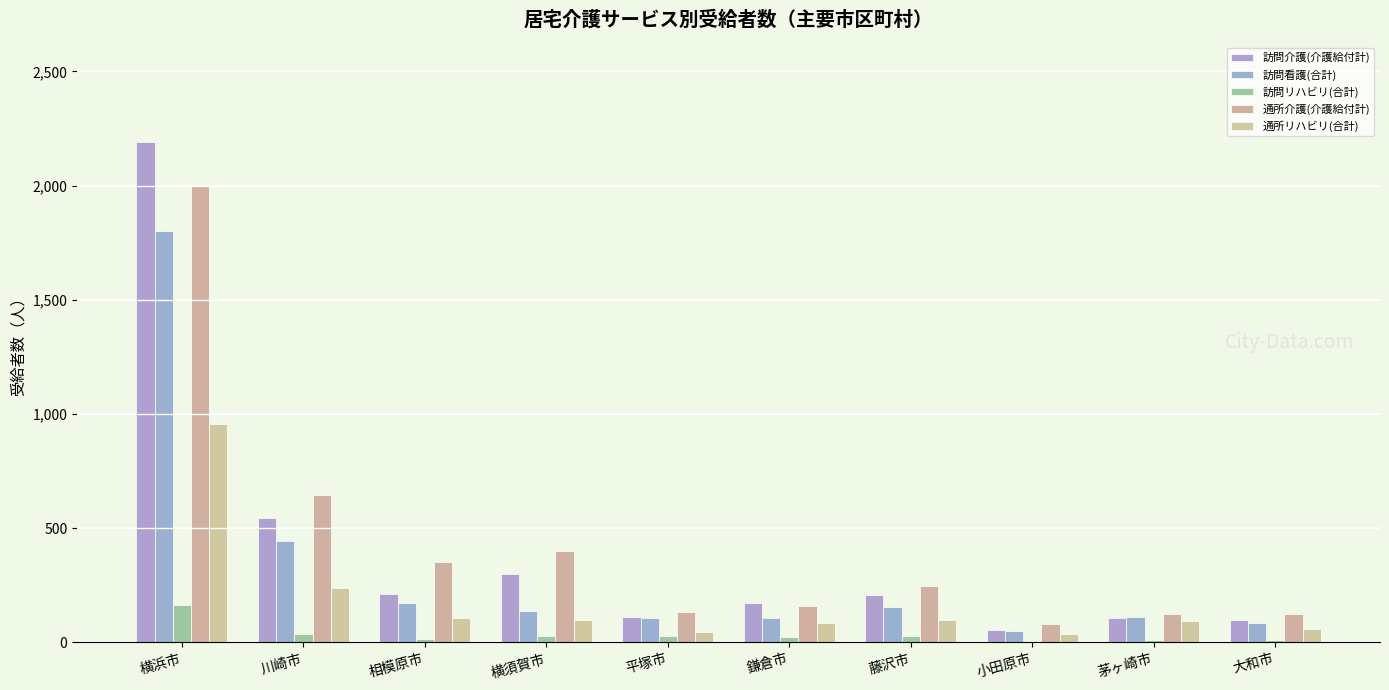

What is the difference between the second highest and second lowest values in the 訪問看護(合計) series?

361